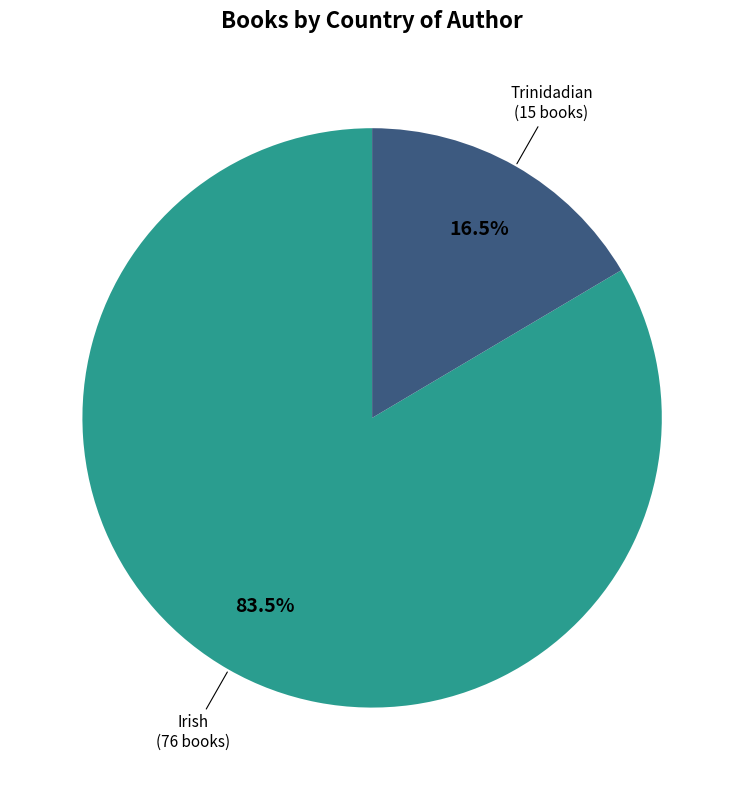

Count the number of slices in the pie.

2